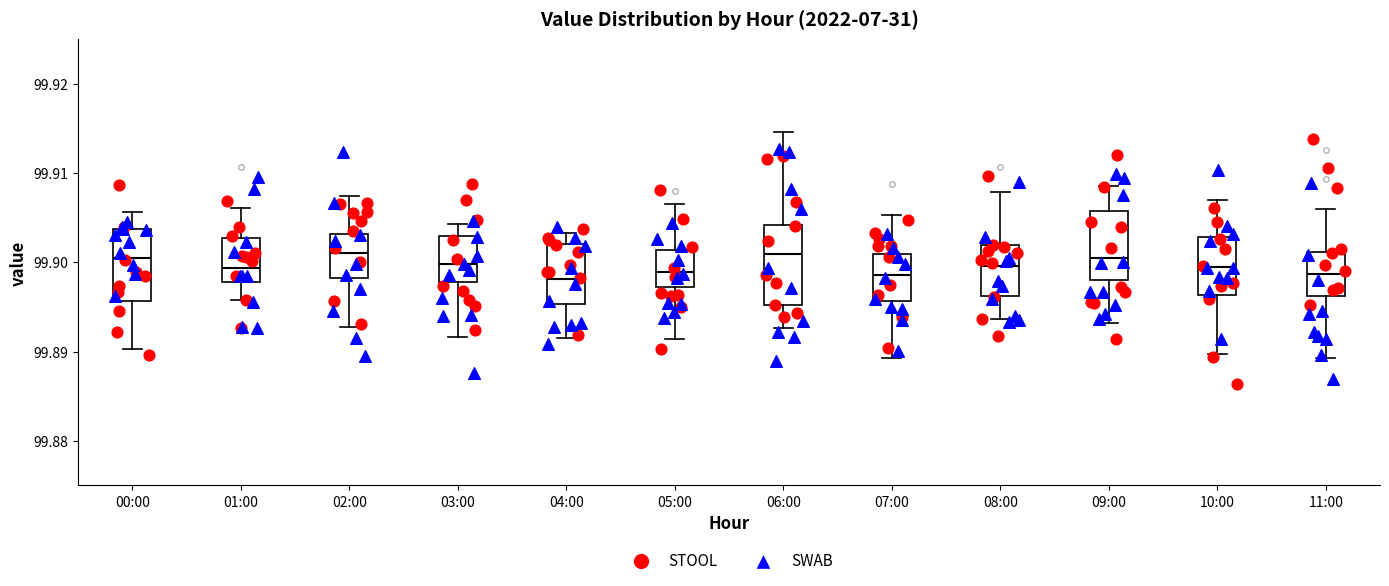

Where does the median line of the box for 01:00 sit on the y-axis? The values are not printed on the chart, so give them approximately, as read against the axis.

99.899